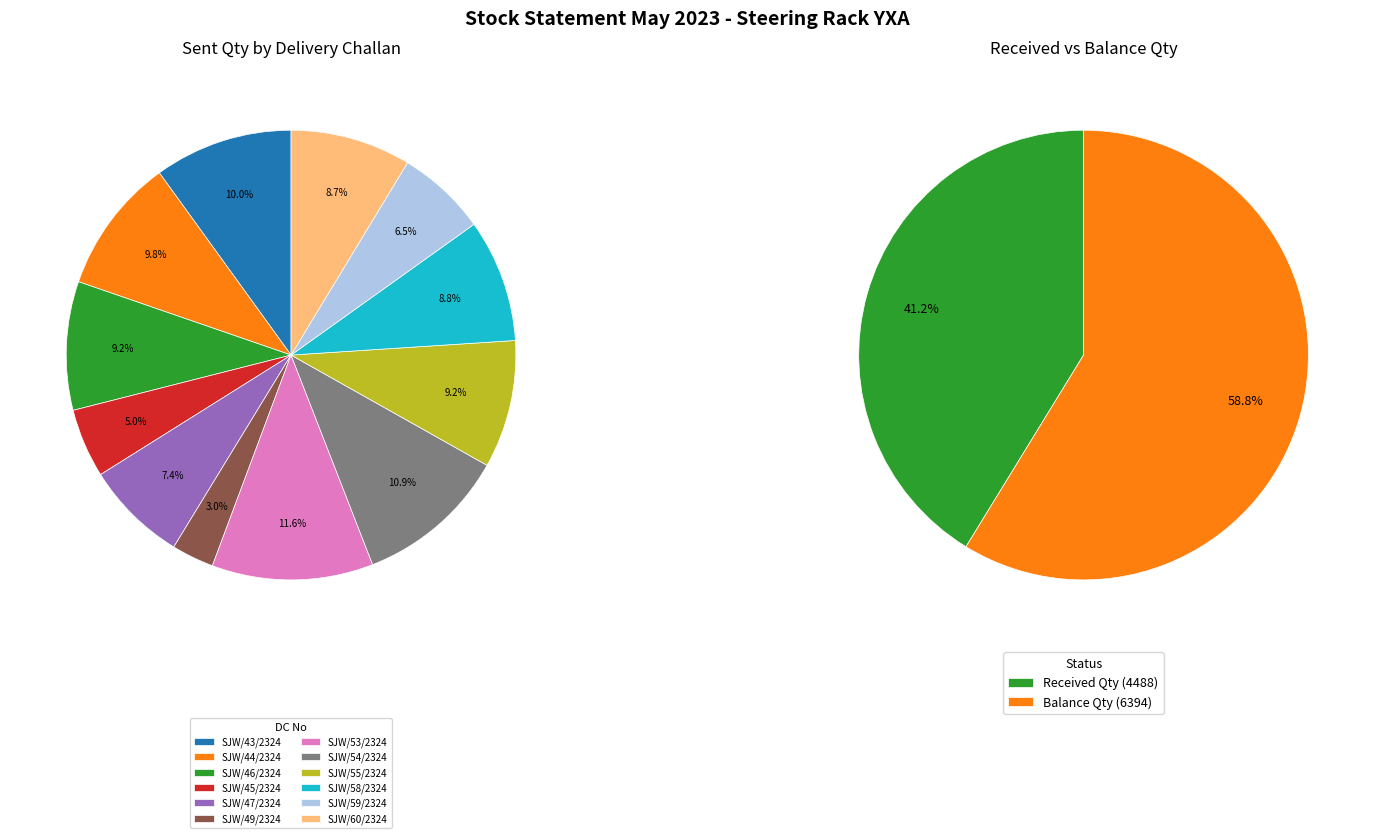

Combined, what portion of the pie is SJW/47/2324 and SJW/44/2324?

17.1%